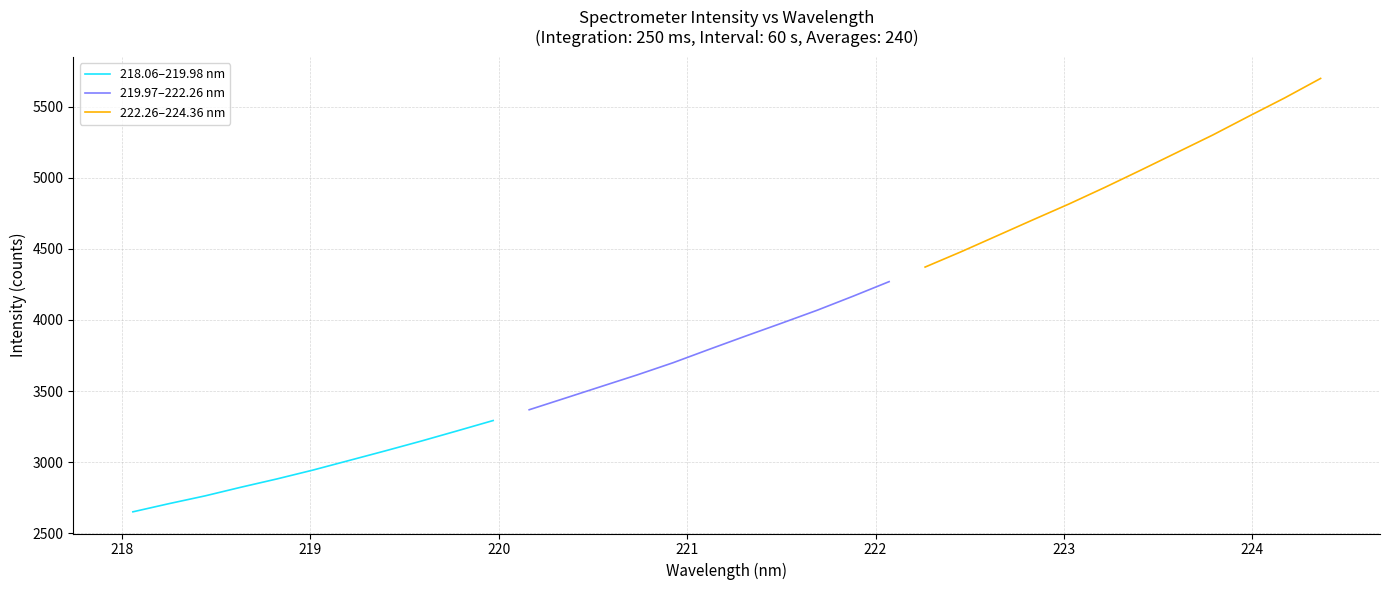

What is the maximum value for 218.06–219.98 nm?

3292.6